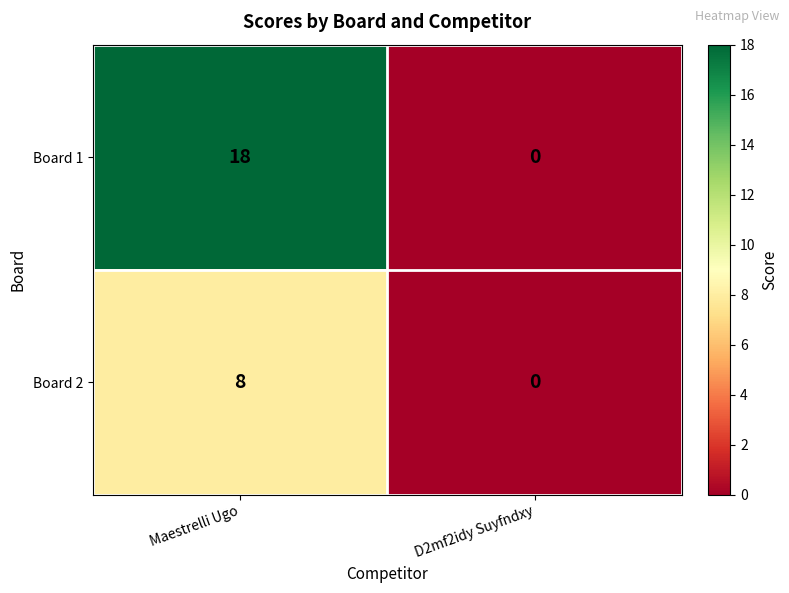

How many data points does each series have?

2